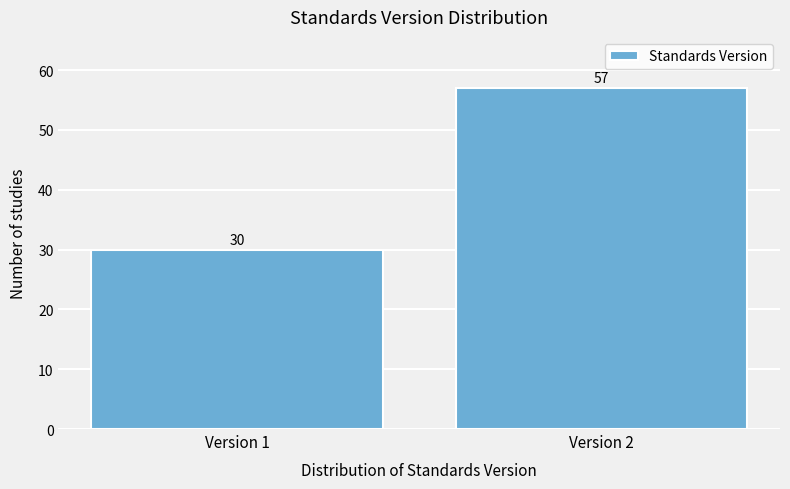

Reading left to right, list all the values displayed in this chart.

30	57